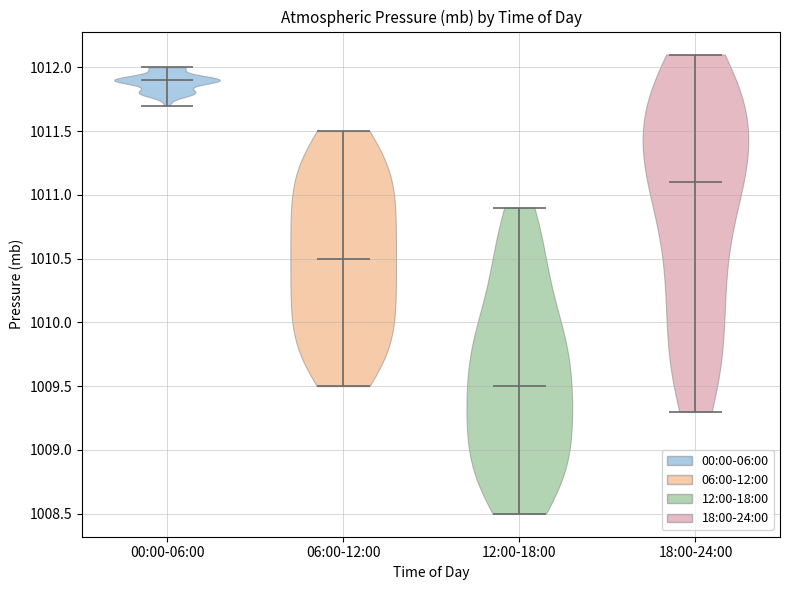

What is the lowest point the violin for 06:00-12:00 reaches on the y-axis? The values are not printed on the chart, so give them approximately, as read against the axis.

1009.5